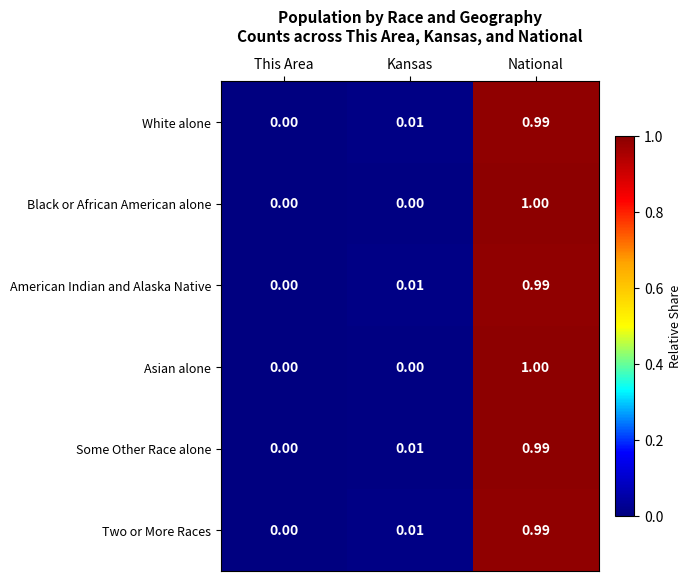

List the labels in order of Some Other Race alone value, smallest first.

This Area, Kansas, National